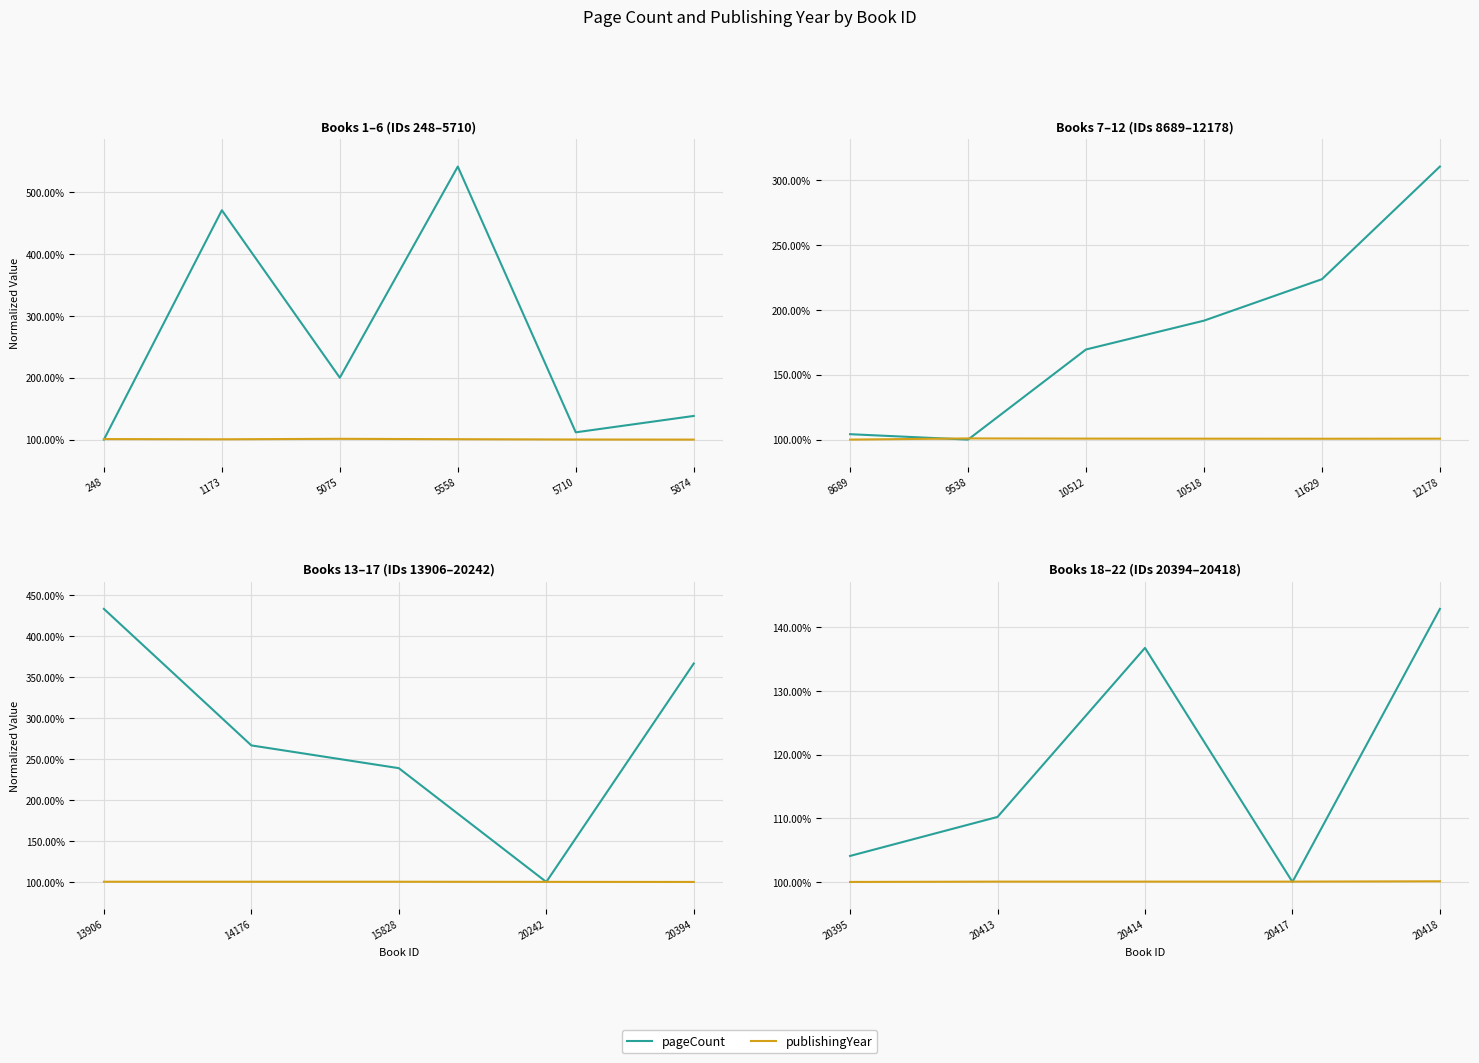

What is the value of the publishingYear point at the 4th from the left?

100.1